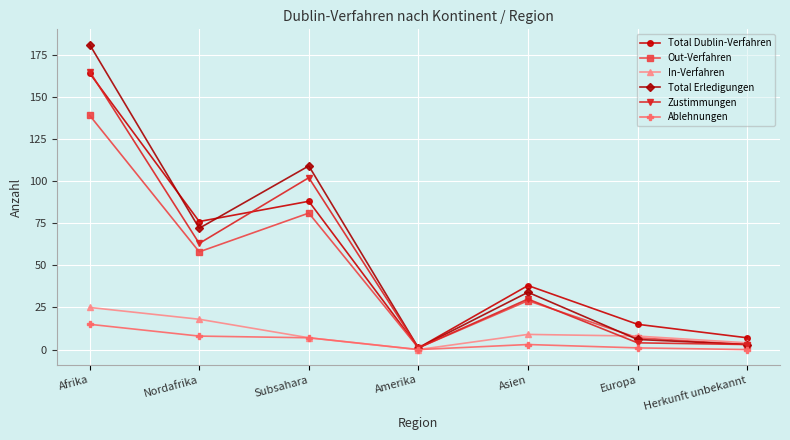

How many values in the Zustimmungen series are below 30?

3